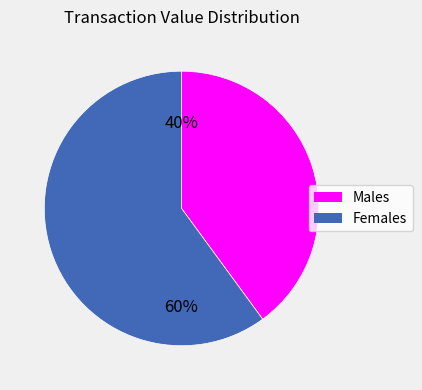

To the nearest percent, what is the average slice percentage?

50%